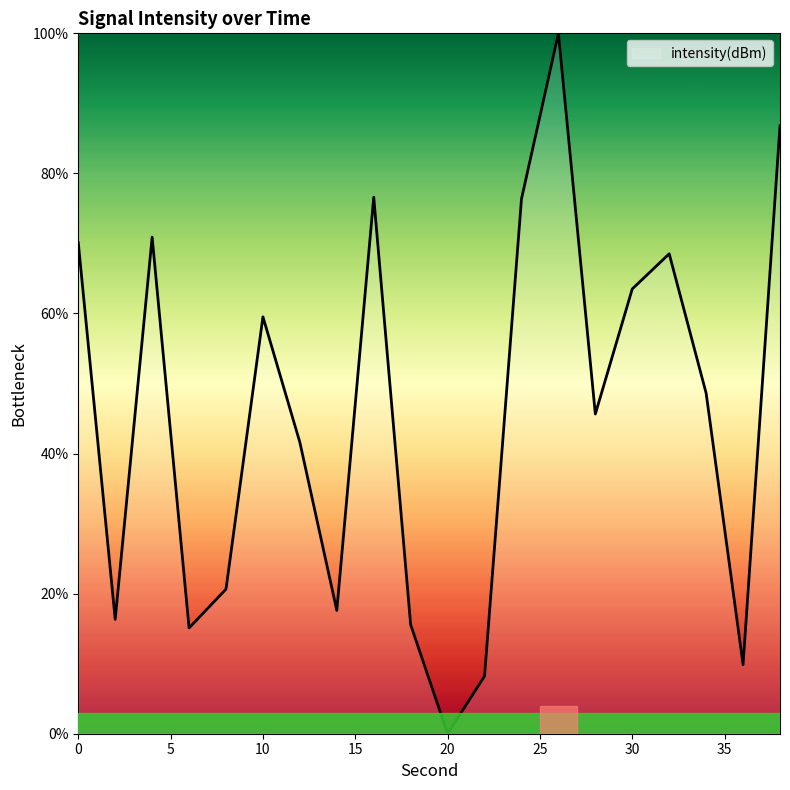

What is the greatest value displayed?

100.0